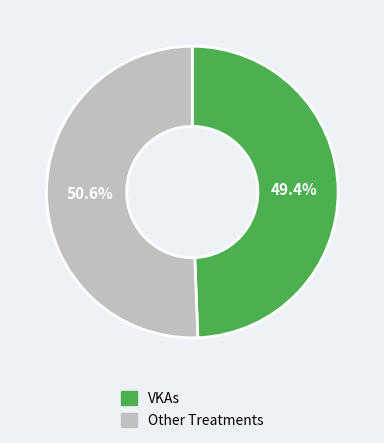

What is the ratio of the value at VKAs to the value at Other Treatments?

1.0